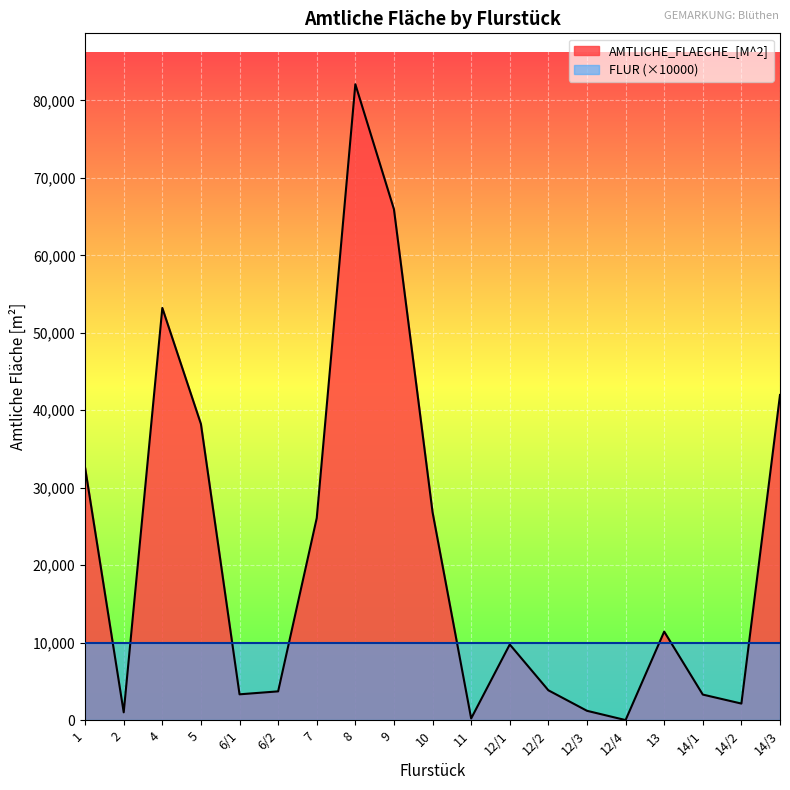

Rank the categories by value from lowest to highest.

12/4, 11, 2, 12/3, 14/2, 14/1, 6/1, 6/2, 12/2, 12/1, 13, 7, 10, 1, 5, 14/3, 4, 9, 8